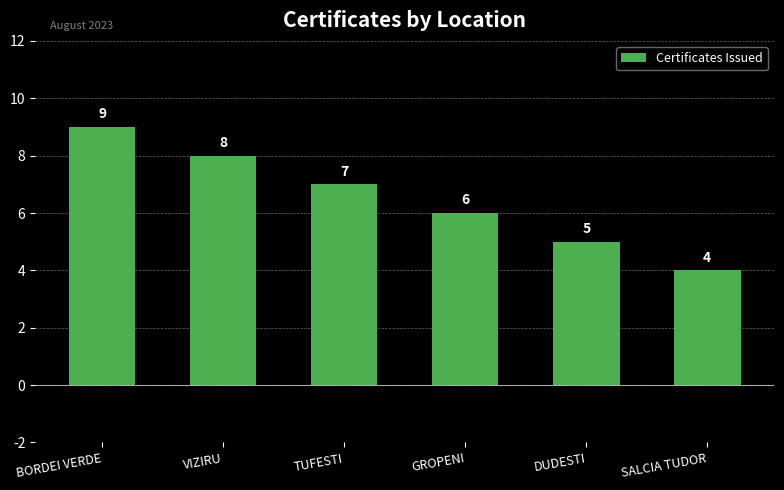

What is the label of the 1st bar from the right?

SALCIA TUDOR